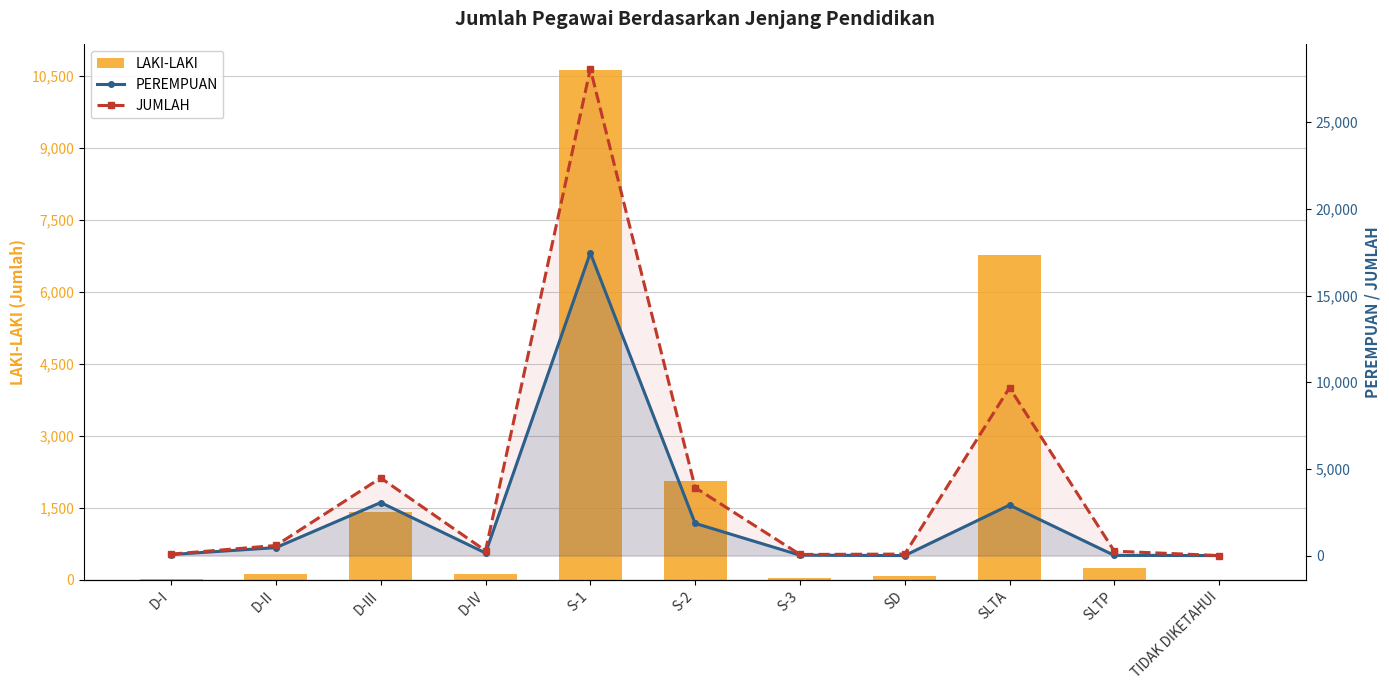

Reading left to right, list all the values displayed in this chart.

LAKI-LAKI: 23	123	1418	131	10620	2064	41	85	6771	244	1
PEREMPUAN: 61	461	3062	151	17467	1860	25	2	2915	12	1
JUMLAH: 84	584	4480	282	28087	3924	66	87	9686	256	2